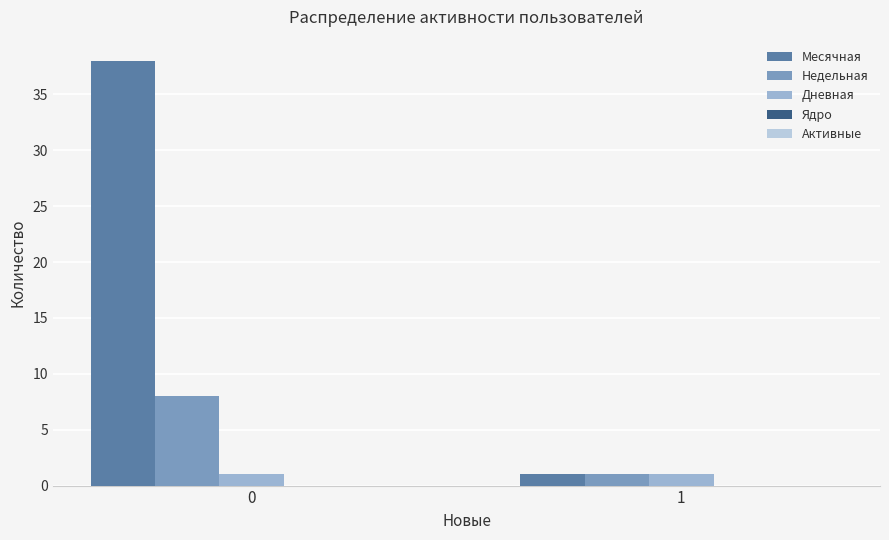

The value of Месячная at 0 is 38. True or false?

True